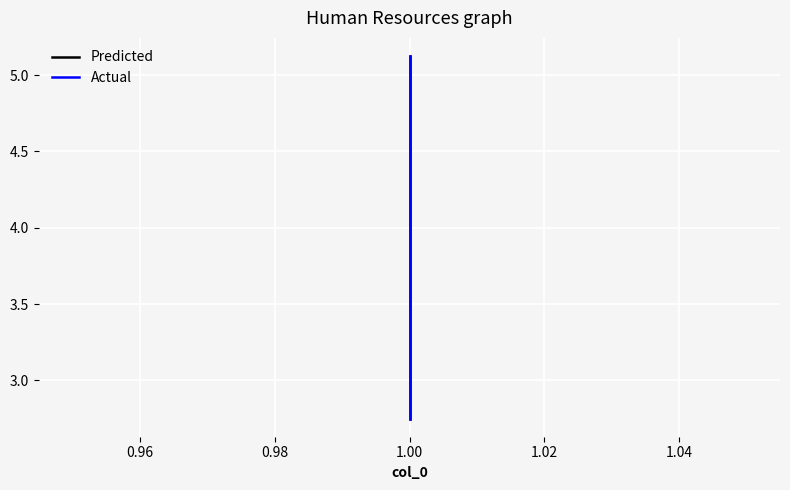

Which series has the widest spread of values?

Predicted